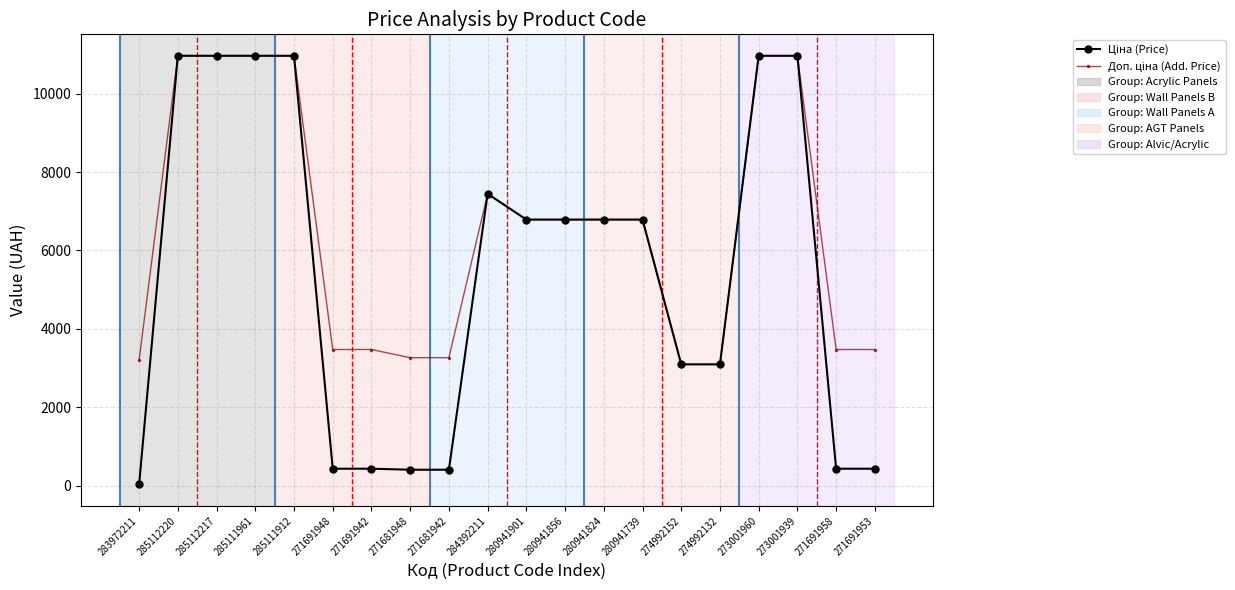

What is the total value across all series at 273001939?

21928.8